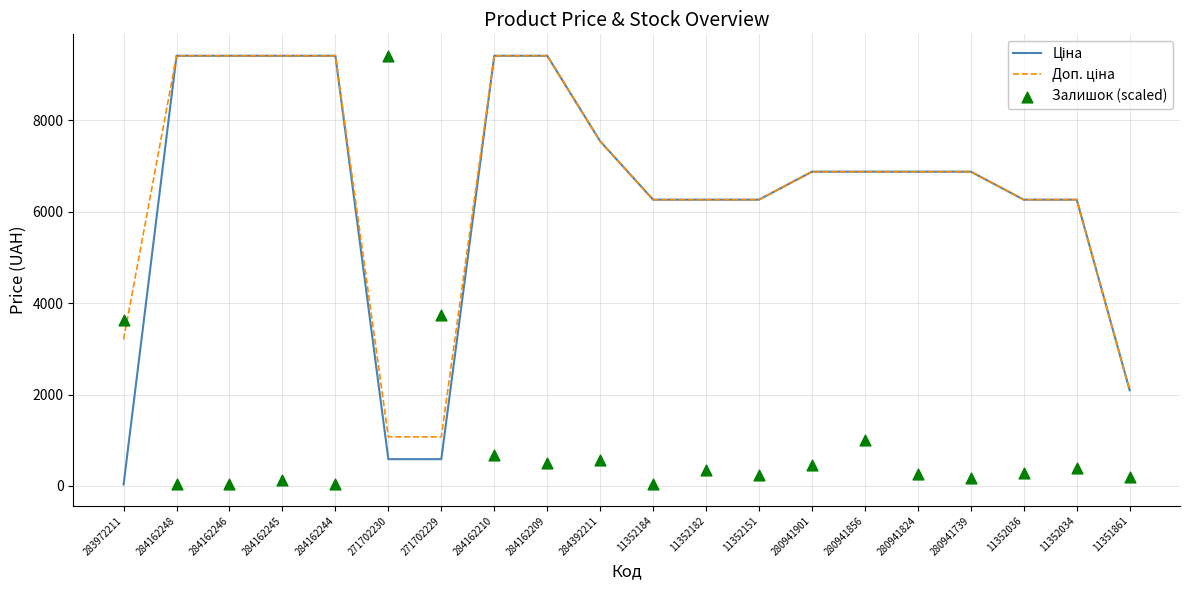

Is the value of Ціна at 11351861 greater than the value of Залишок (scaled) at 284162209?

Yes